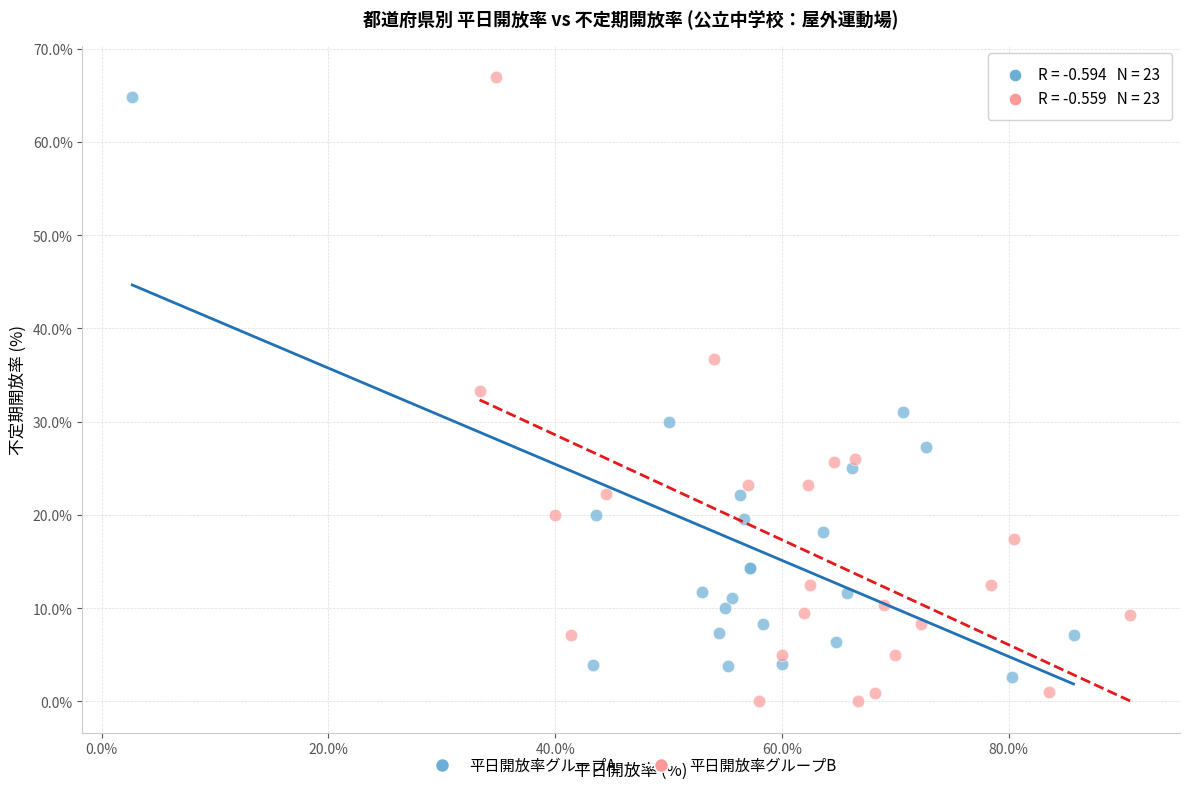

Which series has the largest Y range (max minus min)?

平日開放率グループB